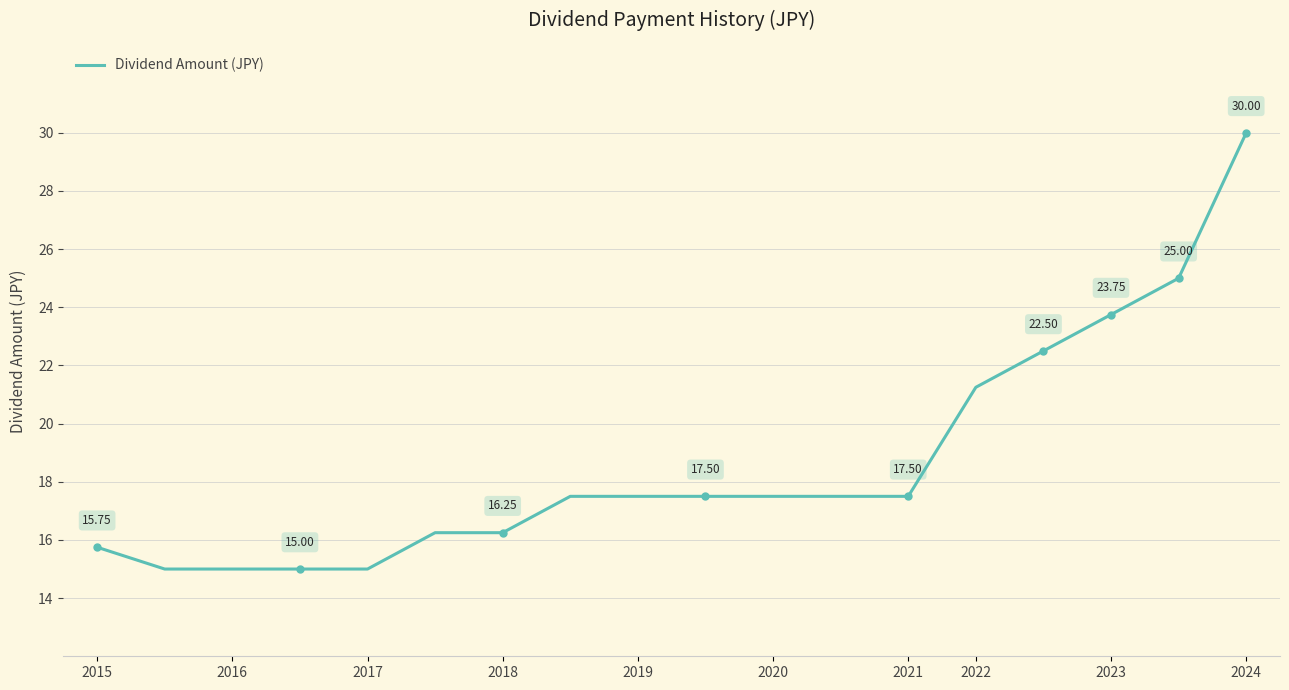

What is the sum of all values?

335.8